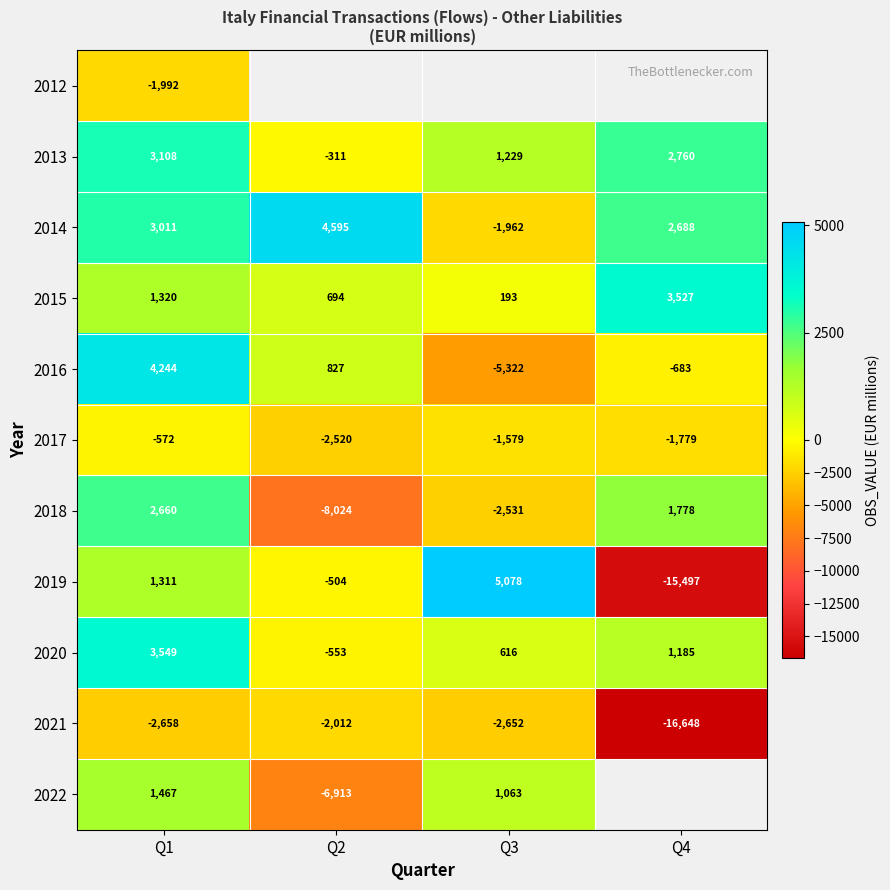

At Q1, list the series in order from largest to smallest.

2016, 2020, 2013, 2014, 2018, 2022, 2015, 2019, 2017, 2012, 2021